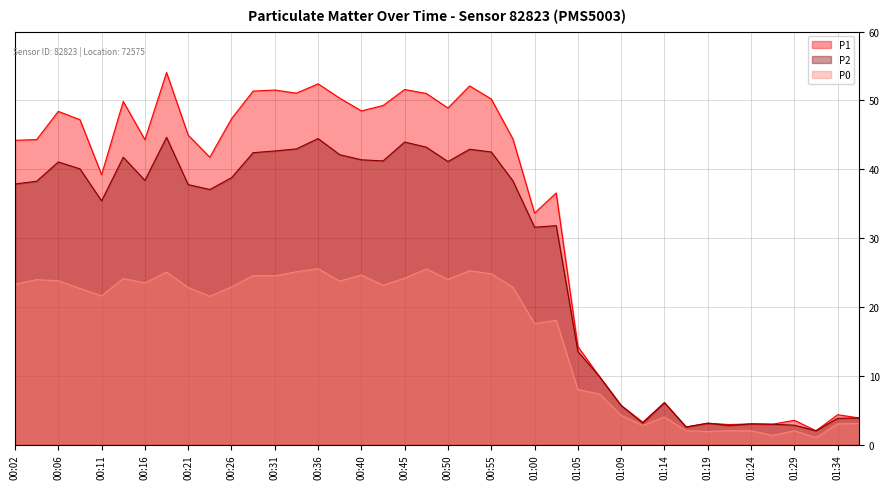

Read the P1 value at 01:36.

3.9